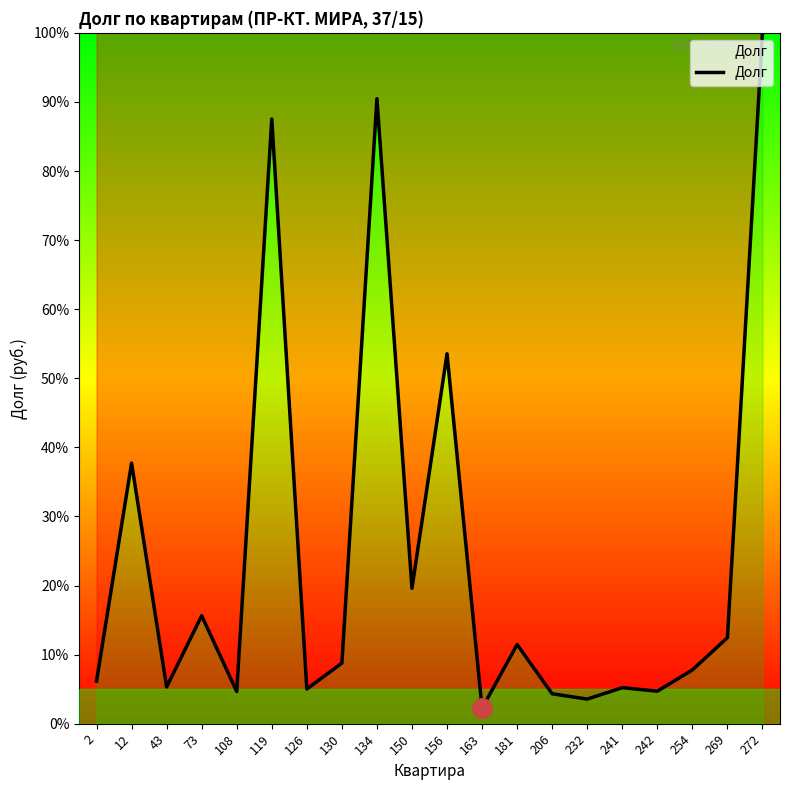

How many distinct data groups are displayed?

1